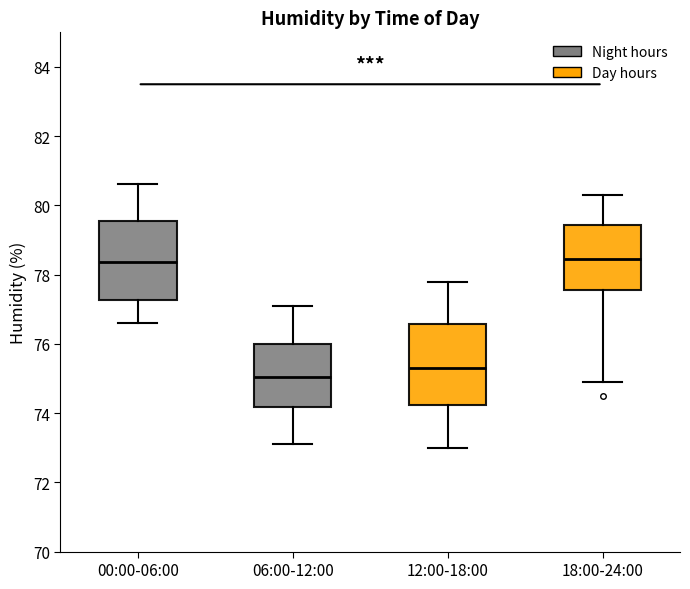

Reading left to right, read every box against the y-axis: the position of its median line, the range the box covers, and the ends of its whiskers. The values are not printed on the chart, so give them approximately, as read against the axis.

00:00-06:00: median 78.4, box 77.2 to 79.6, whiskers 76.6 to 80.6
06:00-12:00: median 75.0, box 74.2 to 76.0, whiskers 73.2 to 77.2
12:00-18:00: median 75.4, box 74.2 to 76.6, whiskers 73.0 to 77.8
18:00-24:00: median 78.4, box 77.6 to 79.4, whiskers 75.0 to 80.4